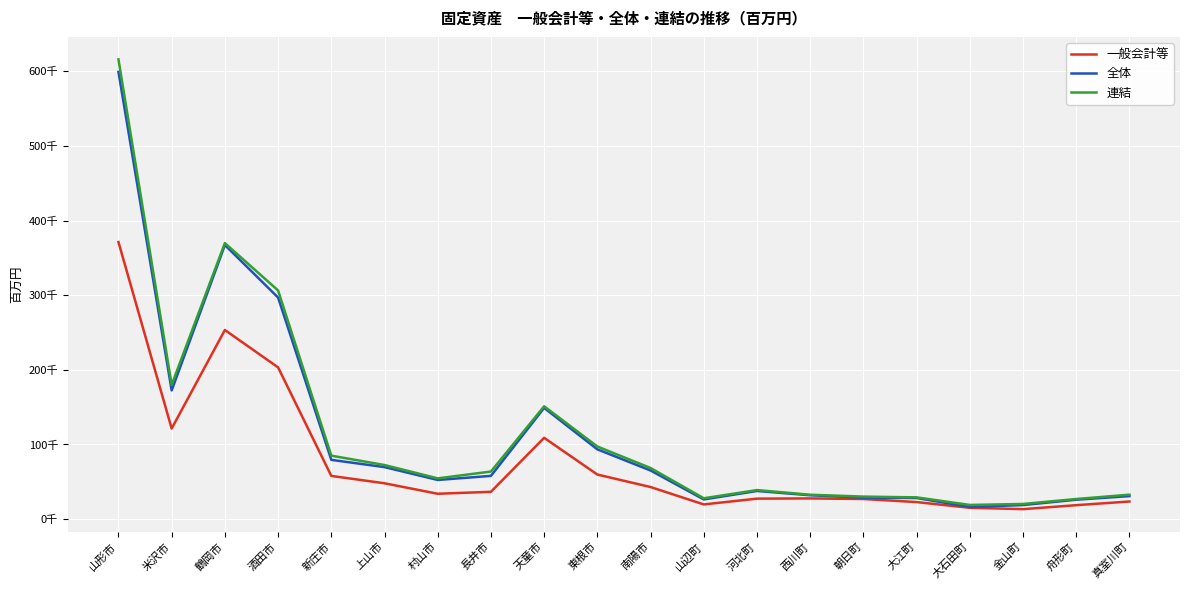

True or false: 一般会計等 has a value of 19639 at 山辺町.

True